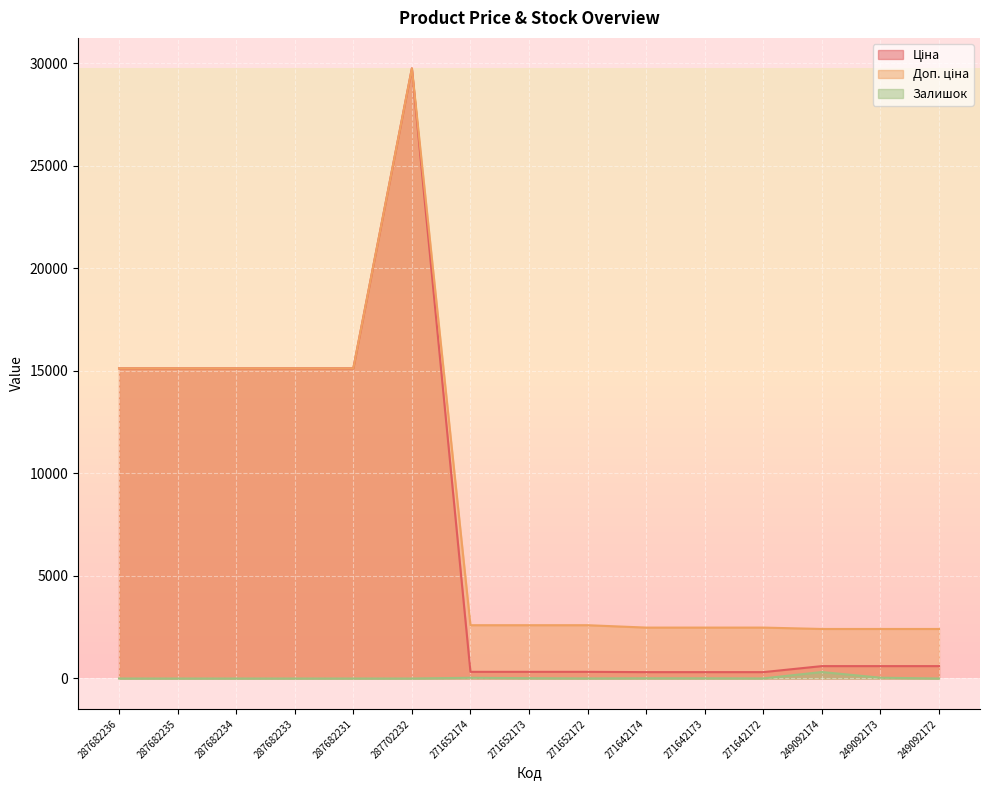

True or false: Залишок and Ціна intersect in this chart.

False